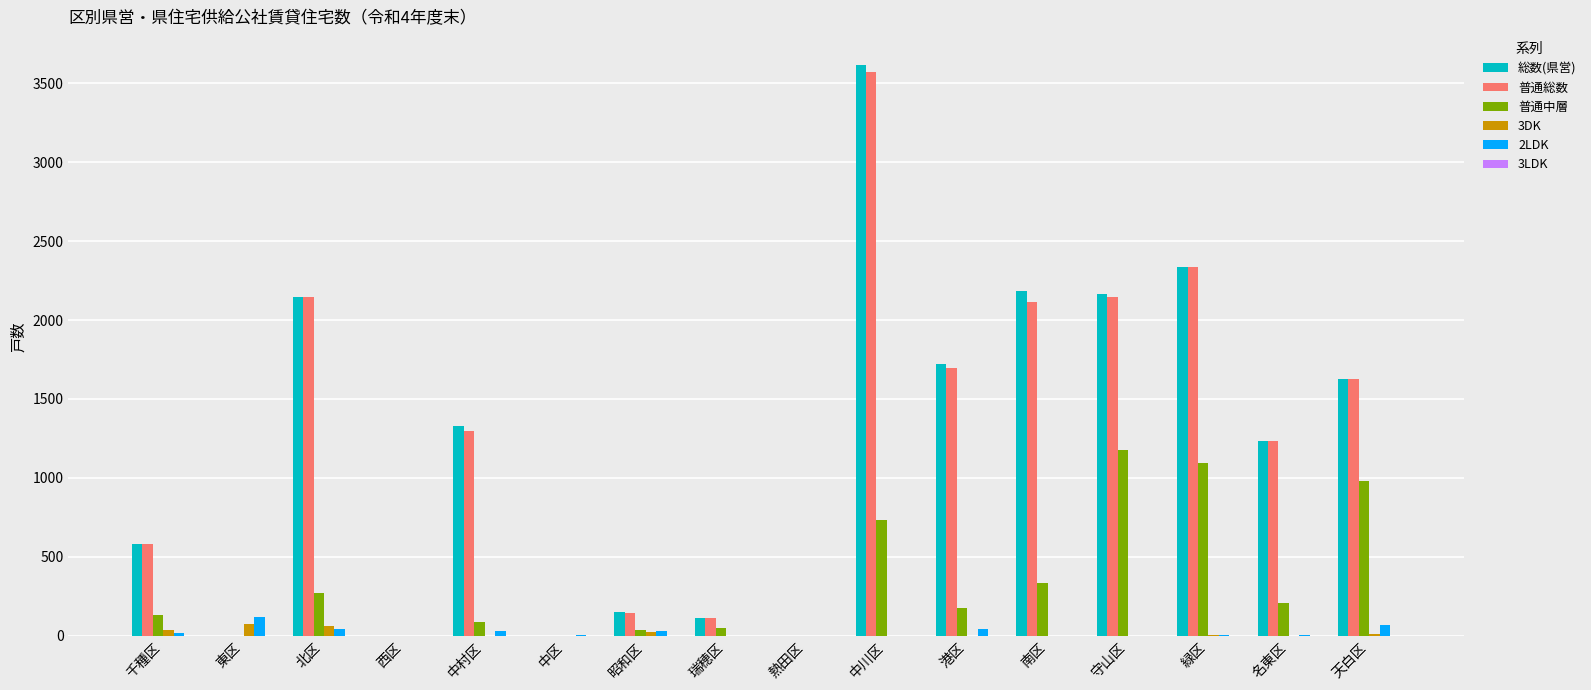

Is it true that 普通中層 equals 514 at 西区?

False